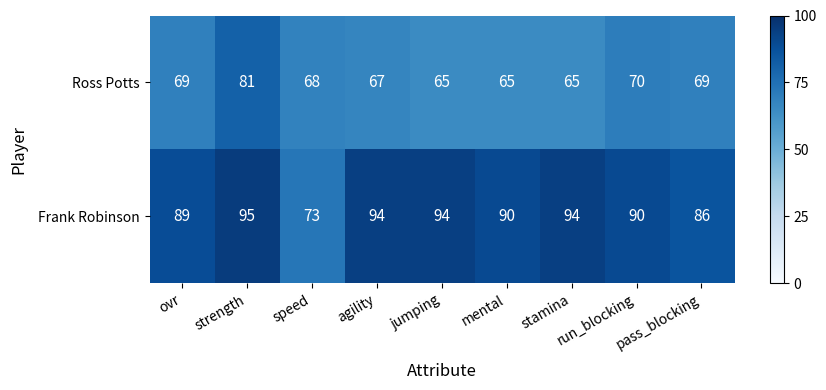

List the series in order of their peak value, lowest first.

Ross Potts, Frank Robinson